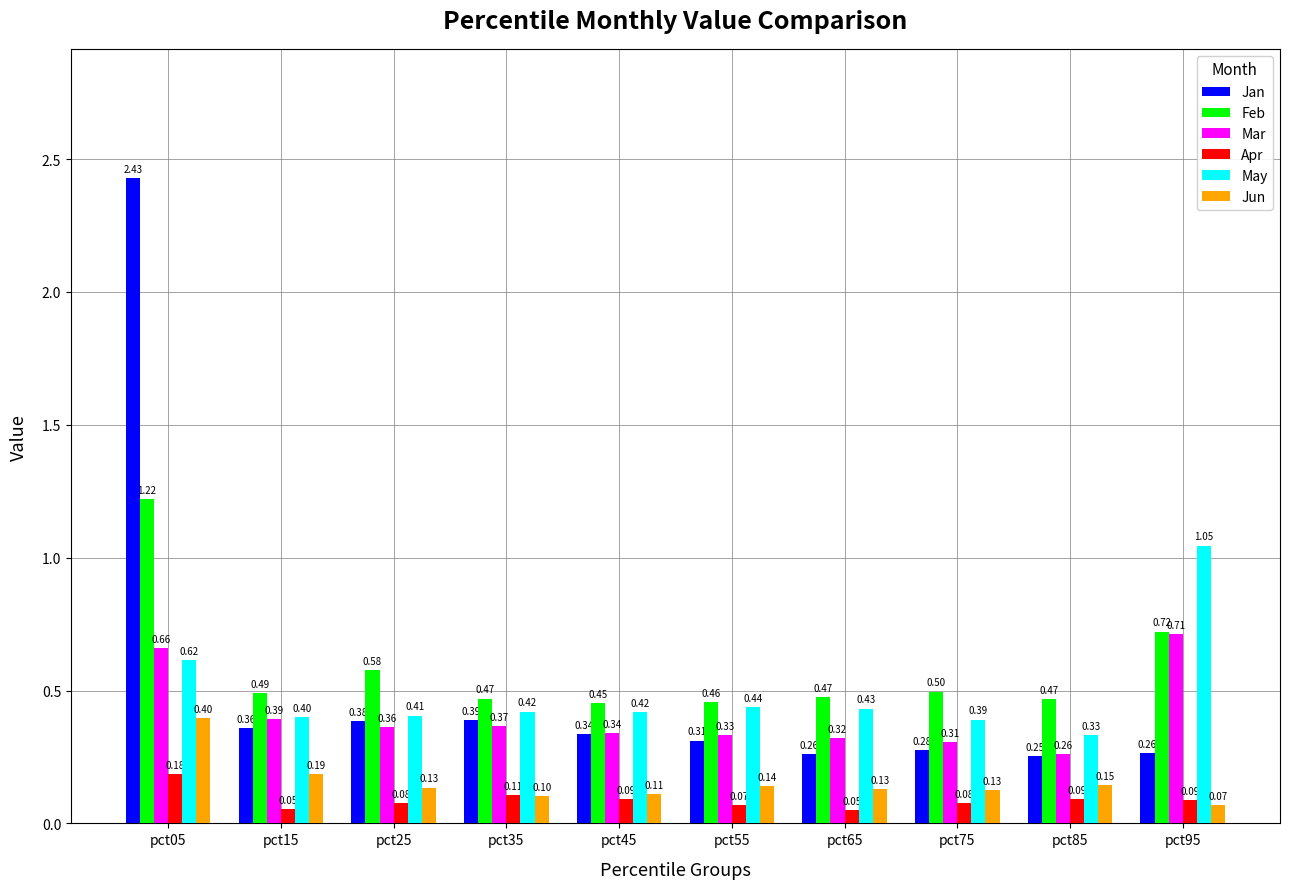

The value of Jun at pct35 is 0.0. True or false?

False